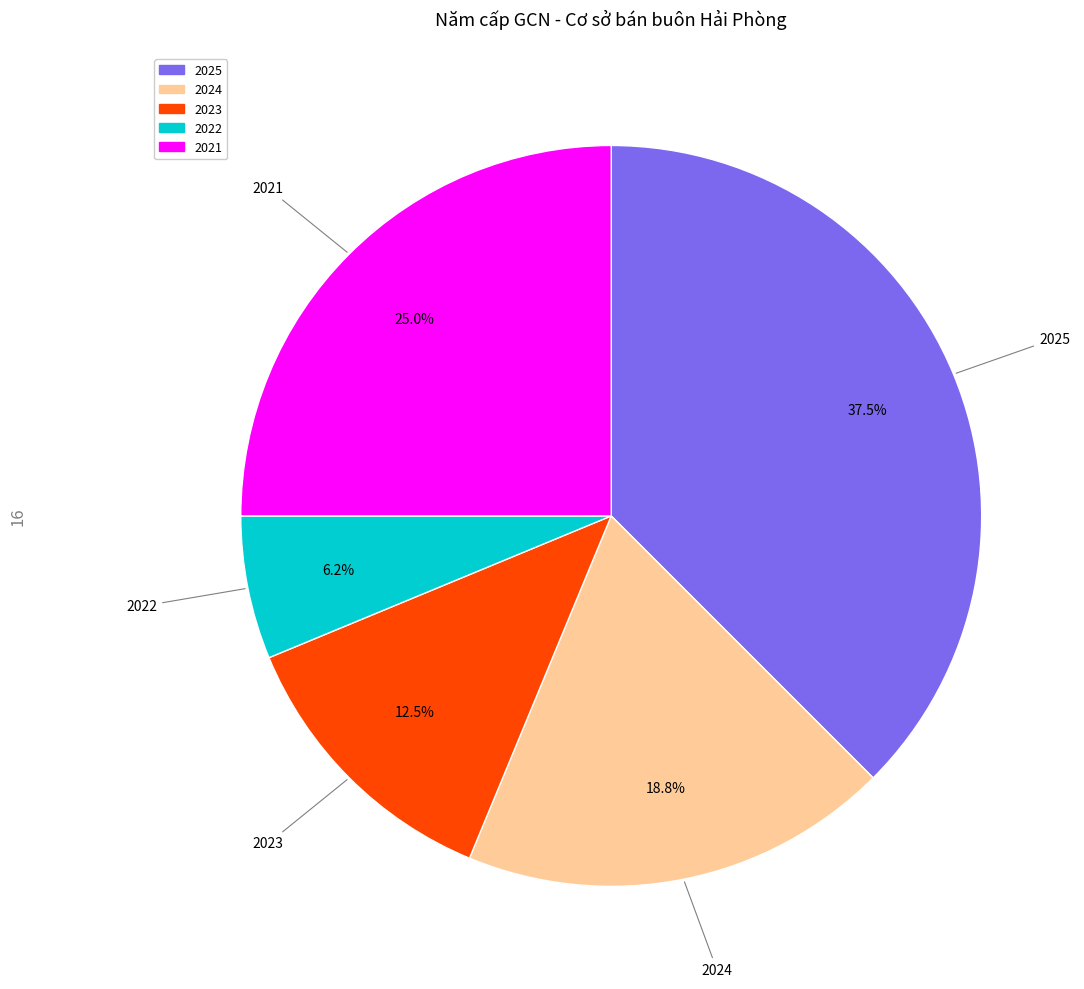

Does any single category account for the majority?

No